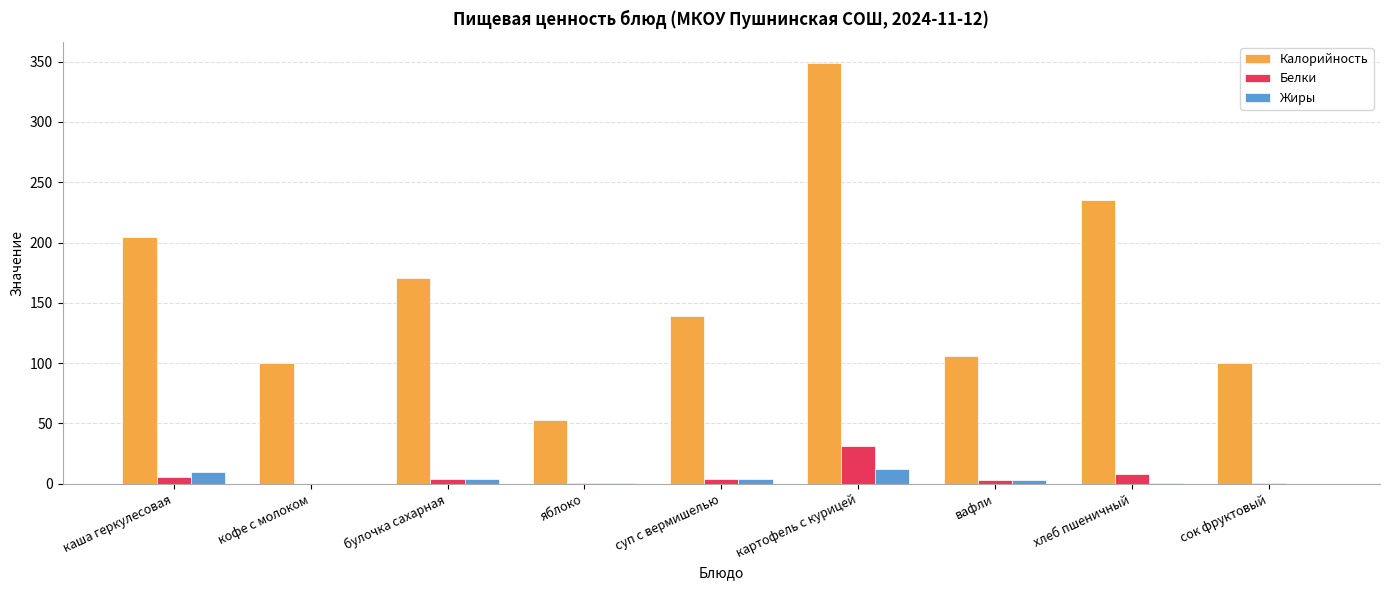

At which label is Калорийность closest to 201?

каша геркулесовая